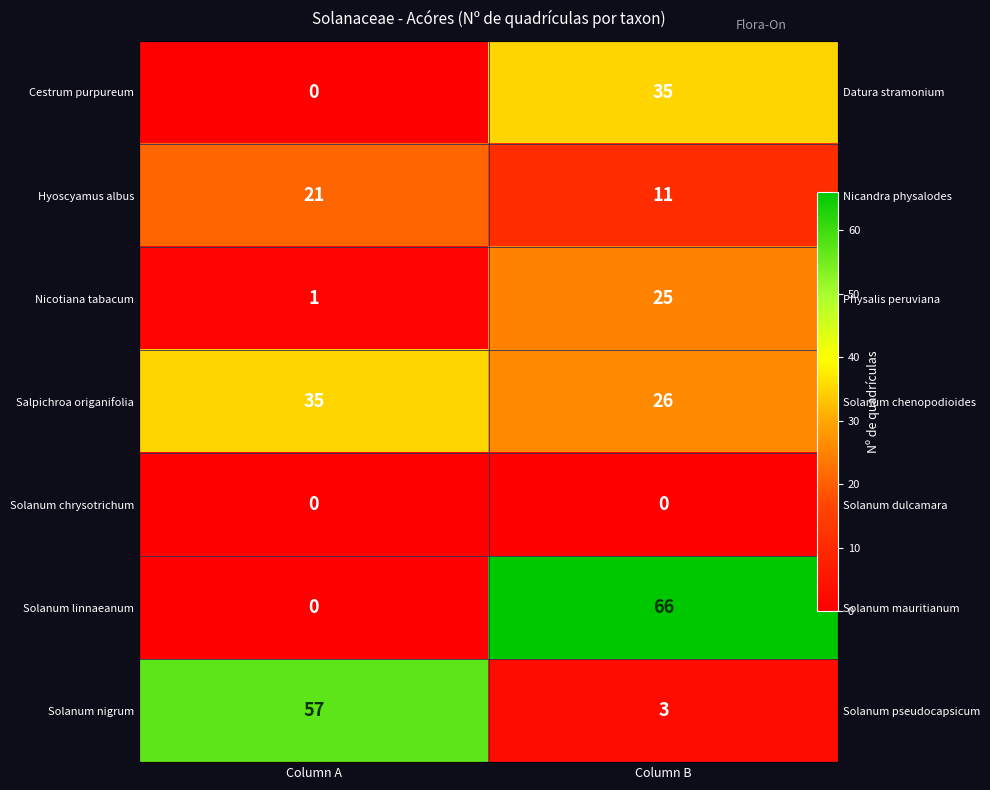

At which label does Solanum chrysotrichum reach its peak?

Column A